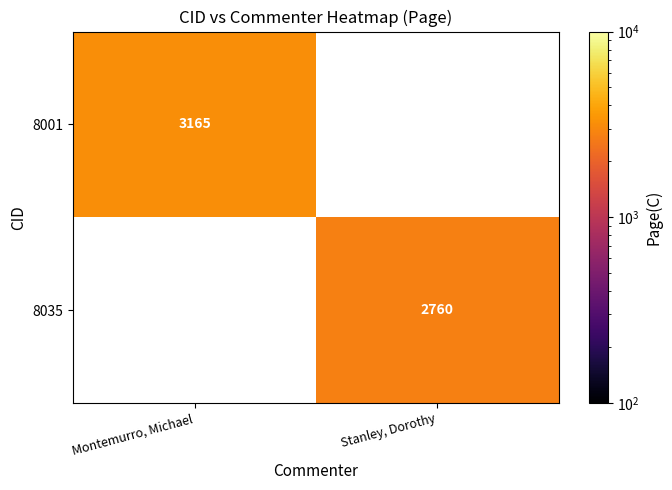

The 8035 series shows 4839.8 at Stanley, Dorothy. True or false?

False